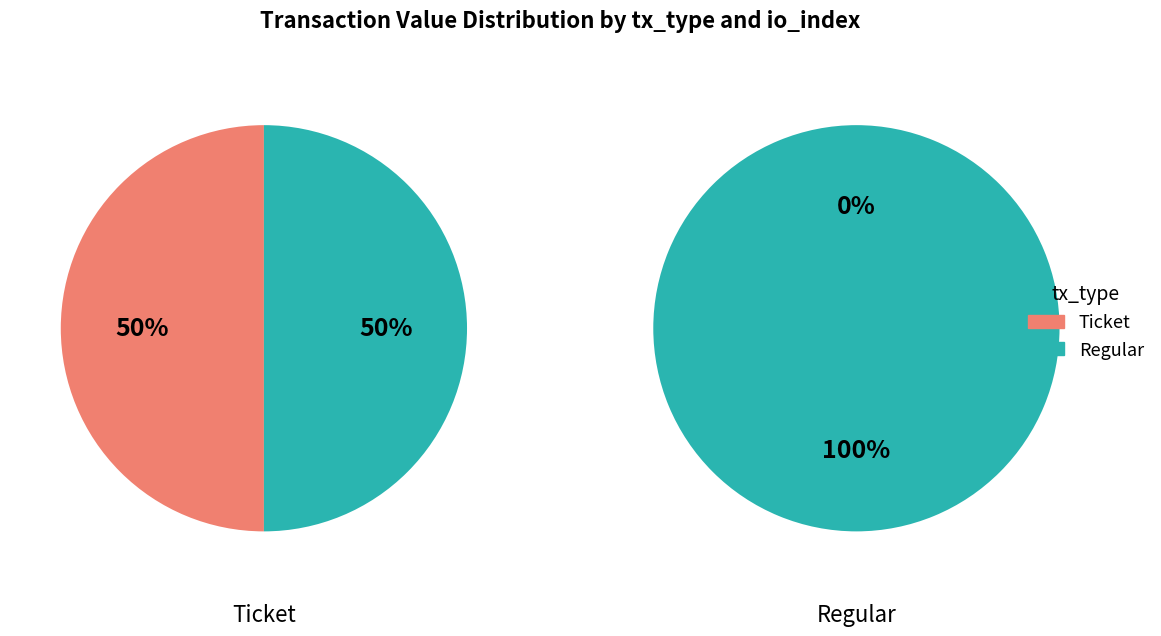

Which series has the largest range (max minus min)?

Ticket